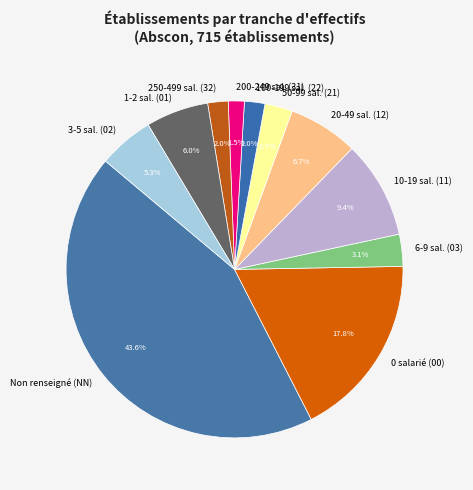

Count the number of slices in the pie.

11